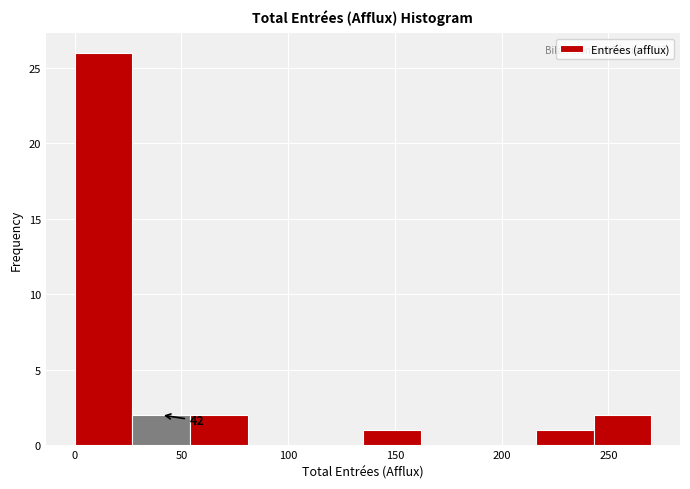

Which range on the x-axis has the tallest bar?

0 to 27